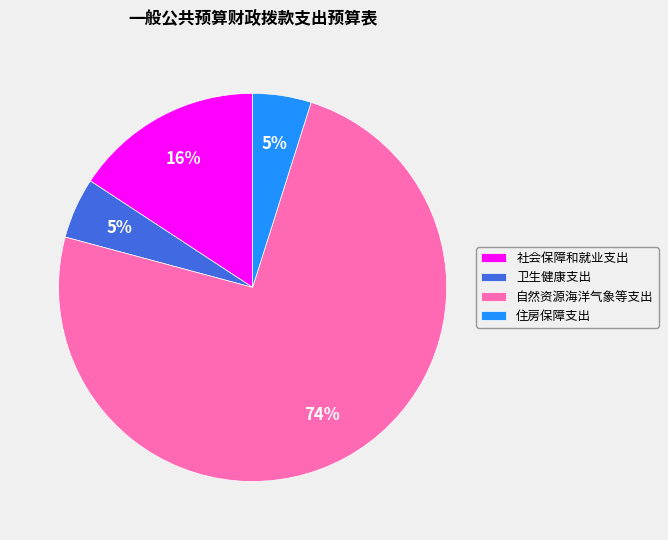

Which slice is the largest?

自然资源海洋气象等支出